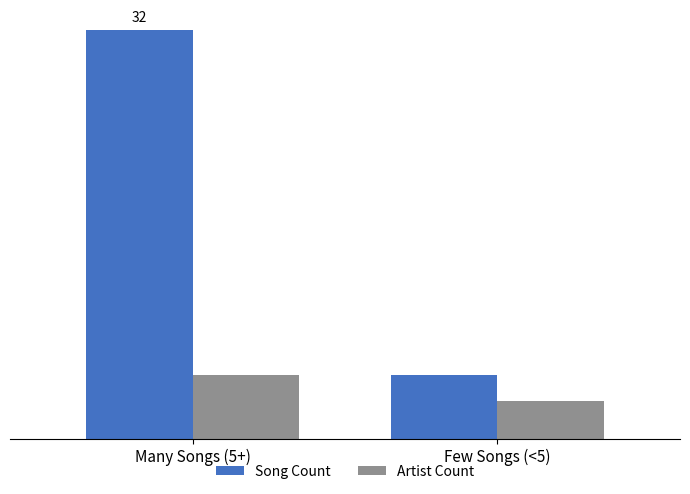

At which label does Artist Count reach its minimum?

Few Songs (<5)